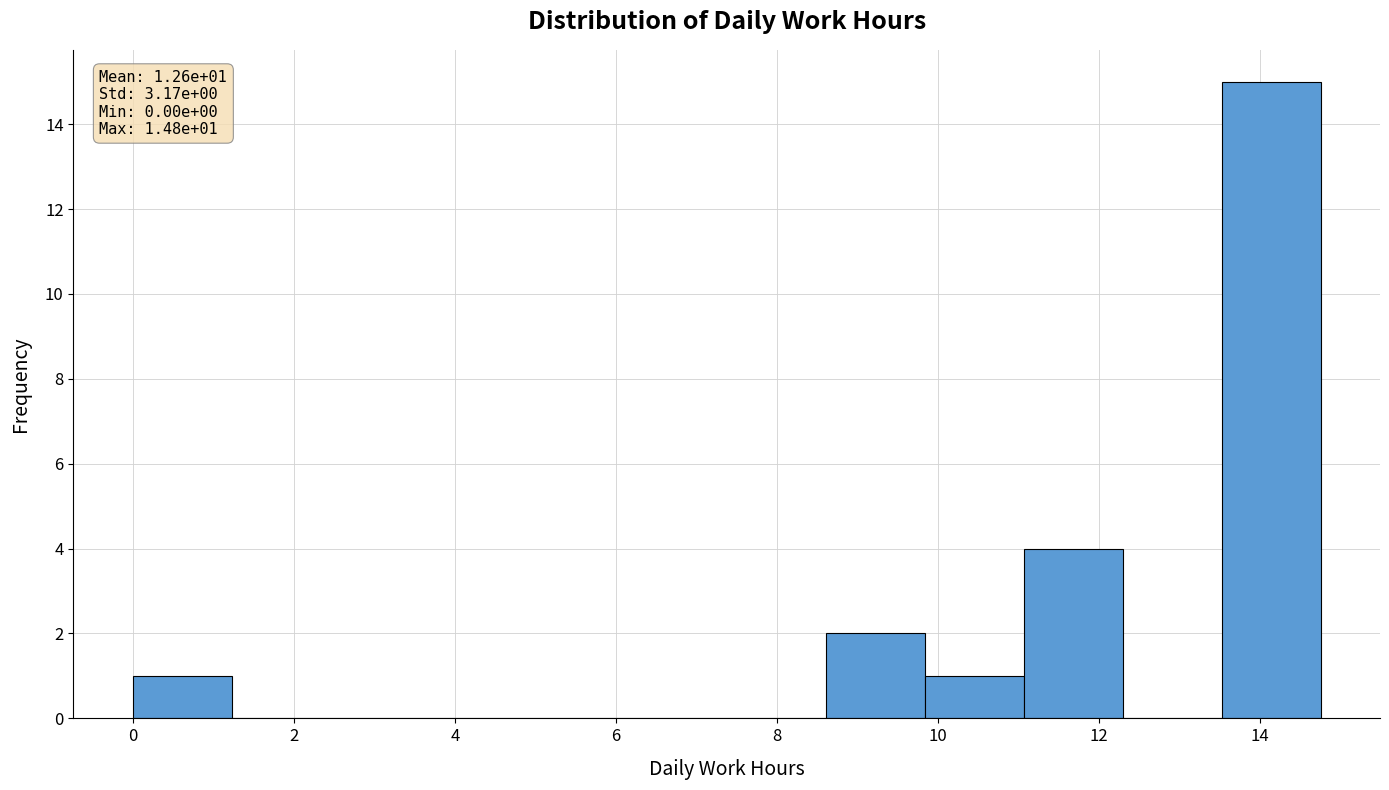

Which range on the x-axis has the tallest bar?

13.6 to 14.8